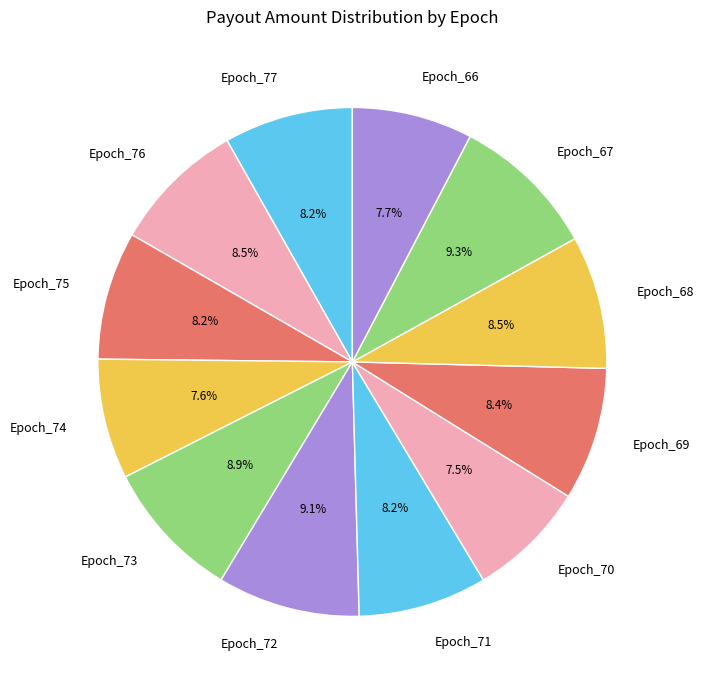

Is it true that Epoch_72 is 9% of the pie?

True